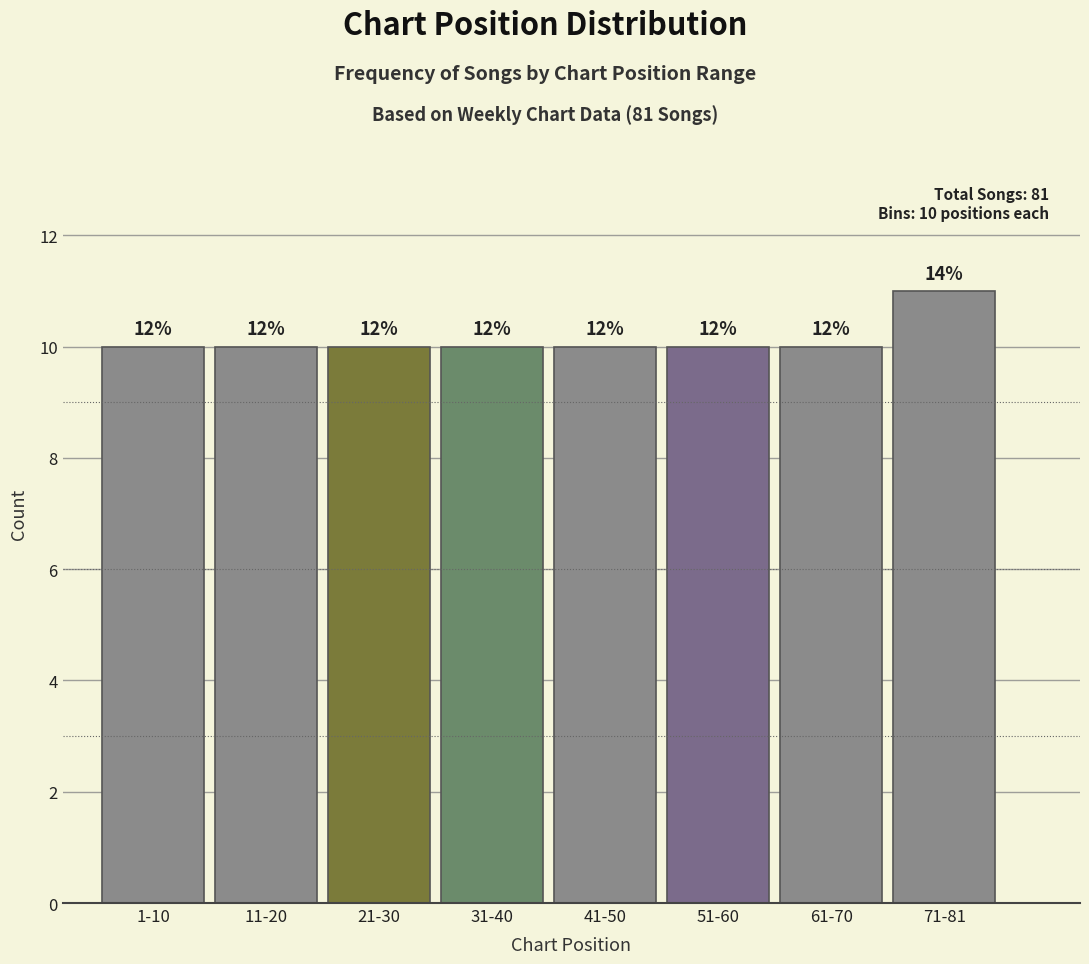

How many bars are there in total?

8